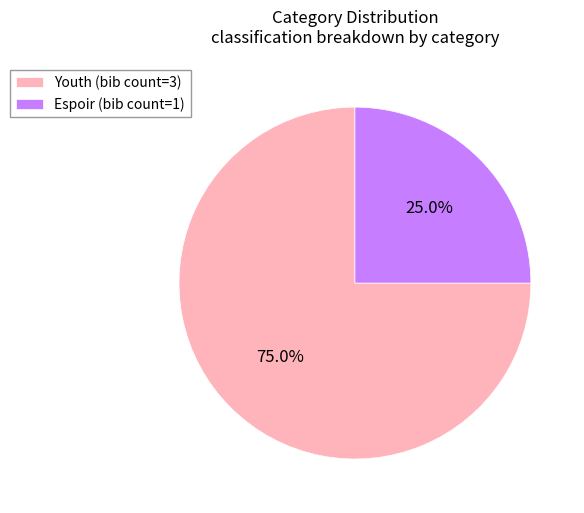

To the nearest percent, what is the average slice percentage?

50%